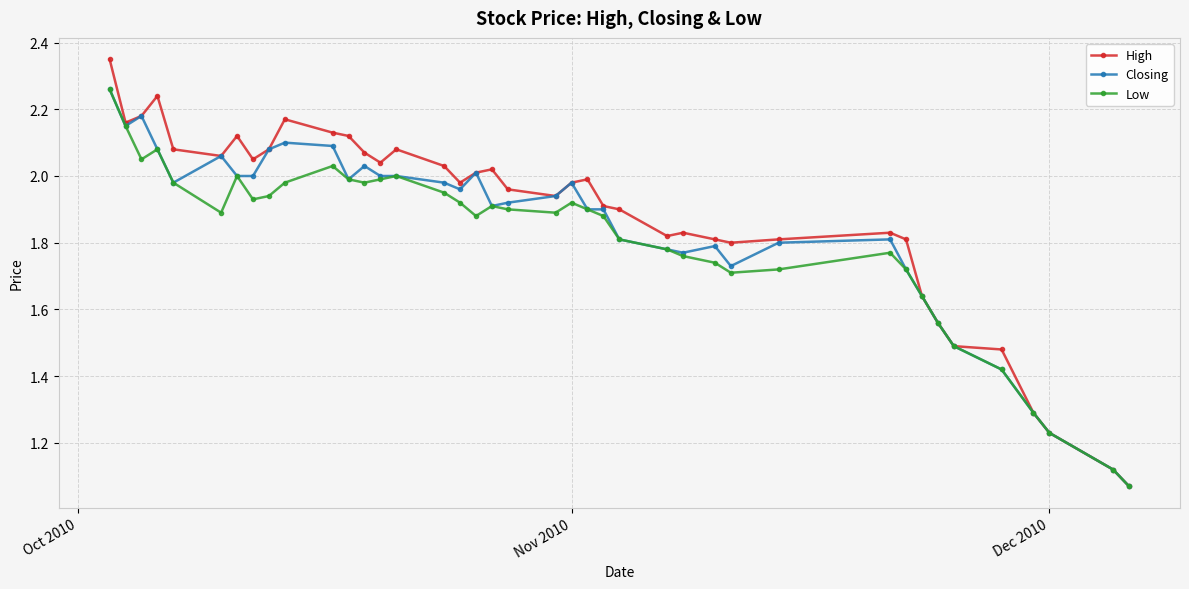

True or false: Low has more than 0 interior local peaks.

True